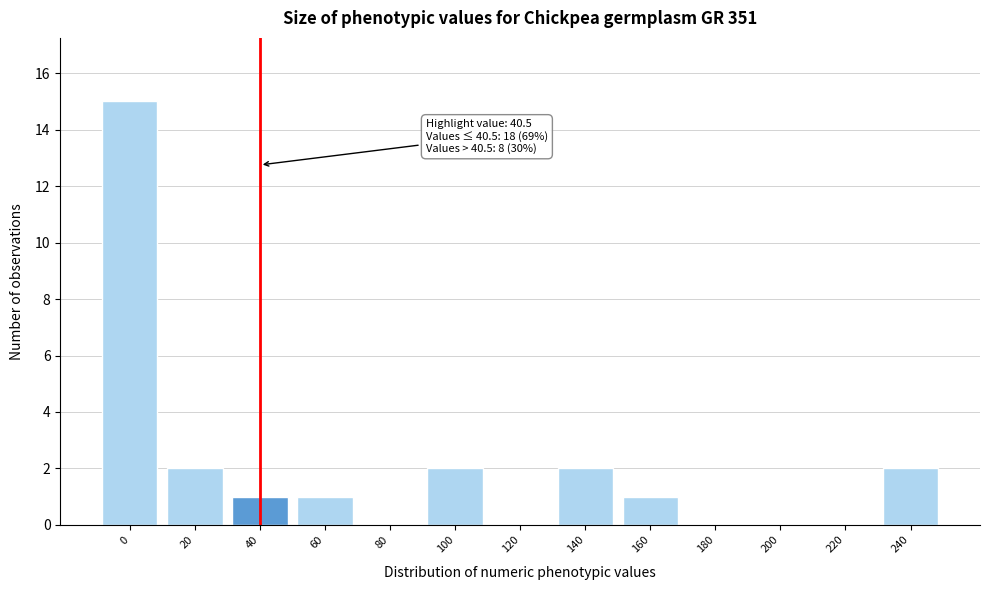

Reading right to left, extract all data points from this chart.

240=2	220=0	200=0	180=0	160=1	140=2	120=0	100=2	80=0	60=1	40=1	20=2	0=15